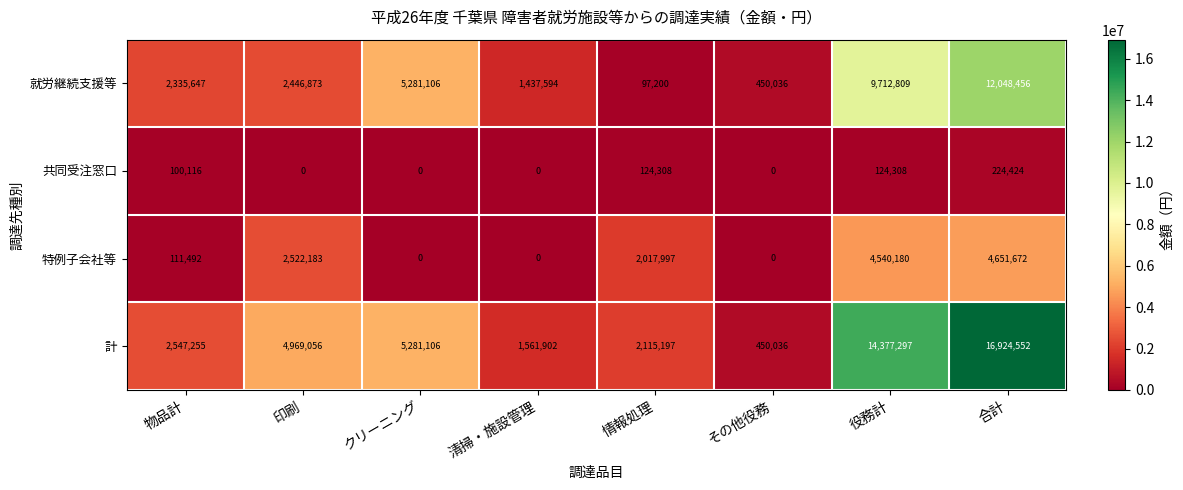

What is the difference between the maximum and second lowest values in the 特例子会社等 series?

4651672